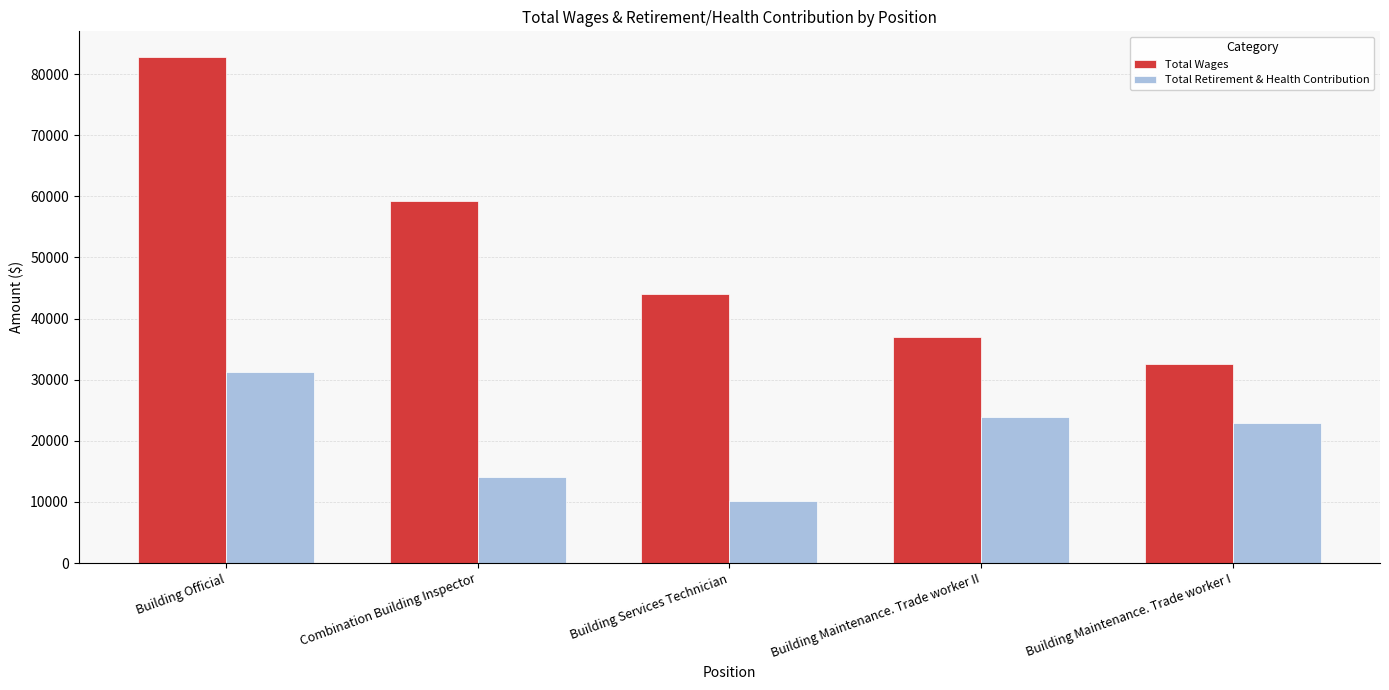

What is the difference between the highest and lowest values at Building Maintenance. Trade worker II?

13040